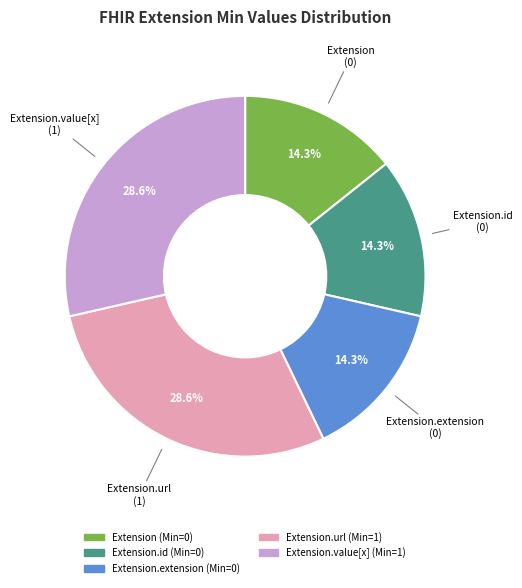

Does any single category account for the majority?

No